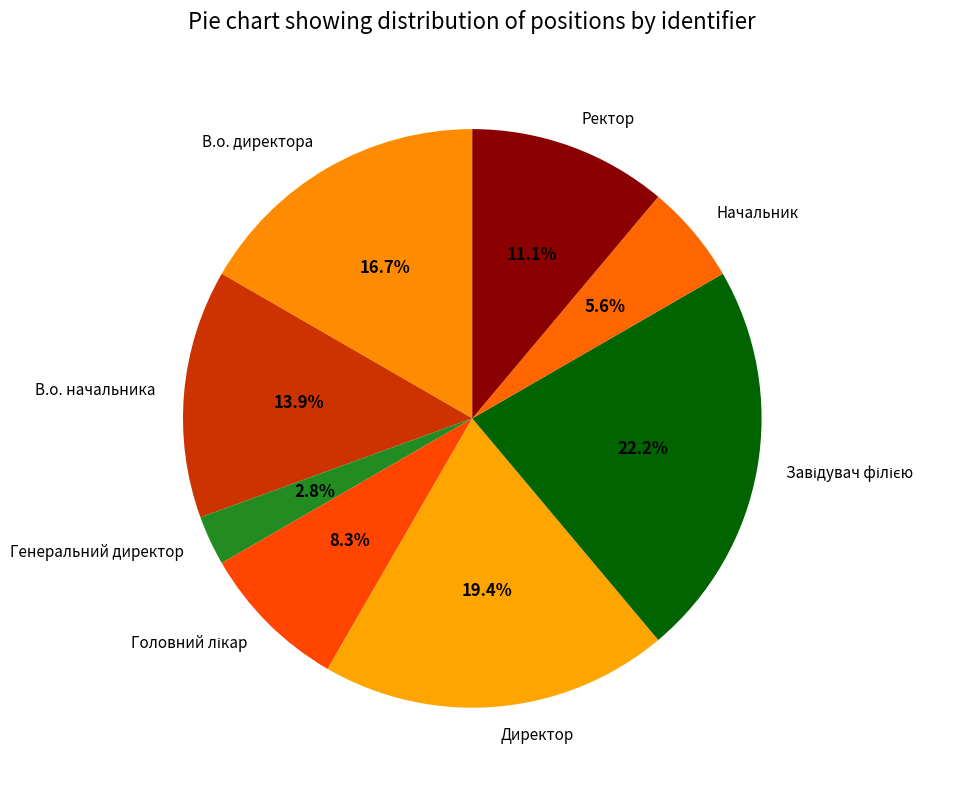

What percentage is NOT represented by Ректор?

88.9%